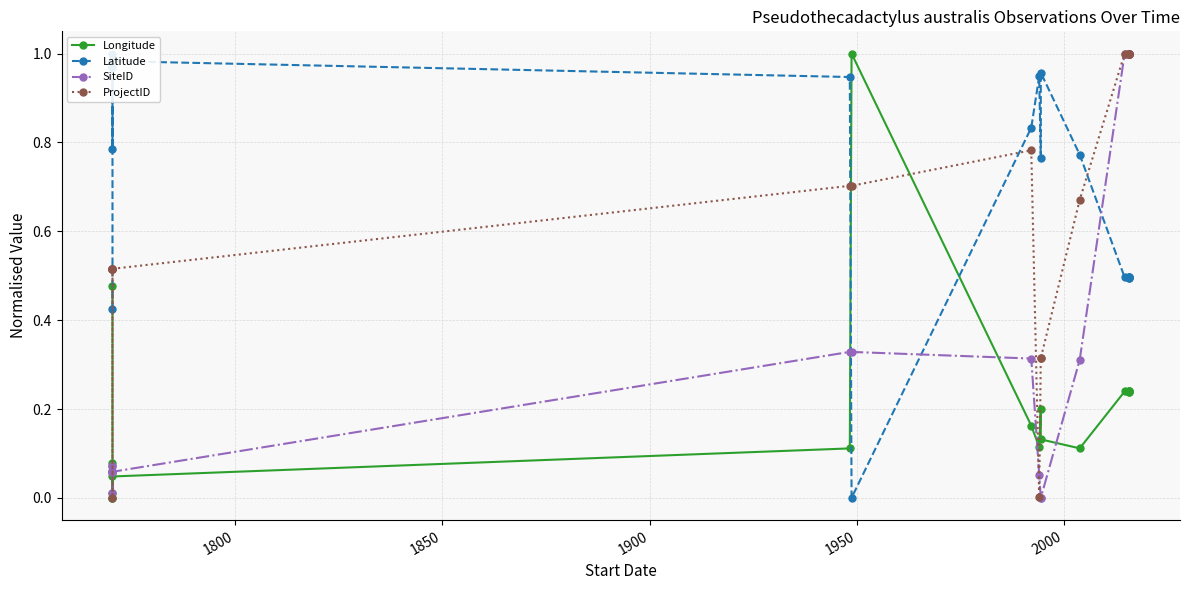

True or false: Longitude and SiteID cross at least once.

True